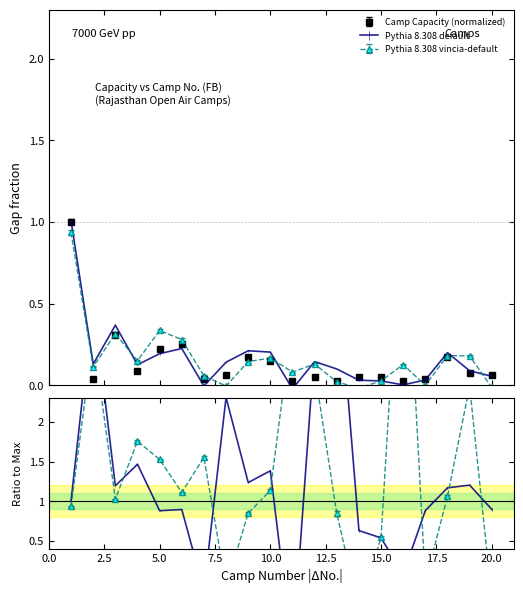

List the labels in order of Capacity (main) value, largest first.

1, 3, 6, 5, 9, 18, 10, 4, 19, 8, 20, 12, 14, 15, 2, 7, 17, 11, 13, 16